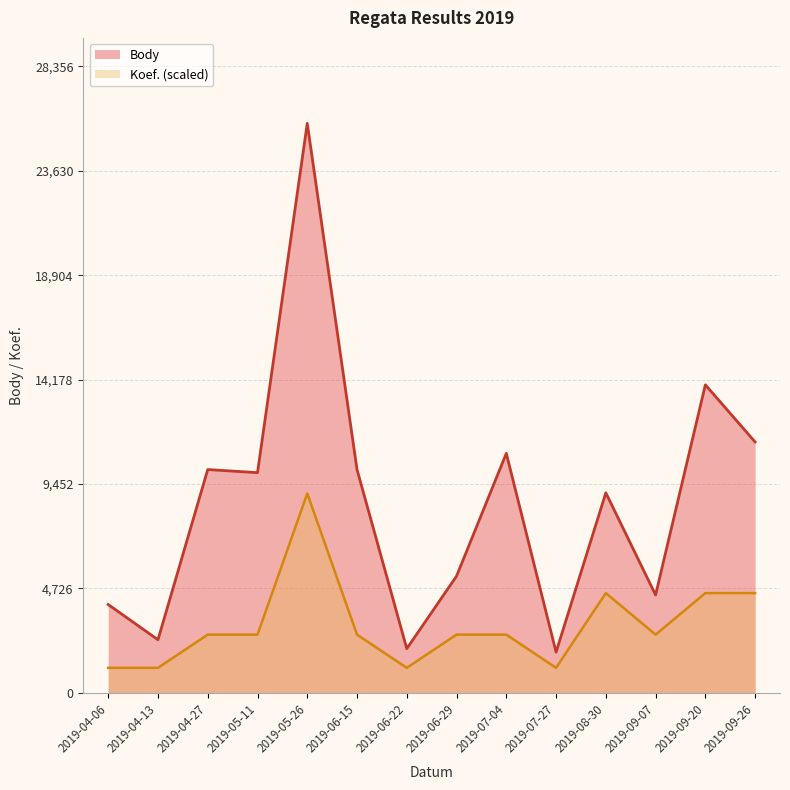

Which series has the widest spread of values?

Body